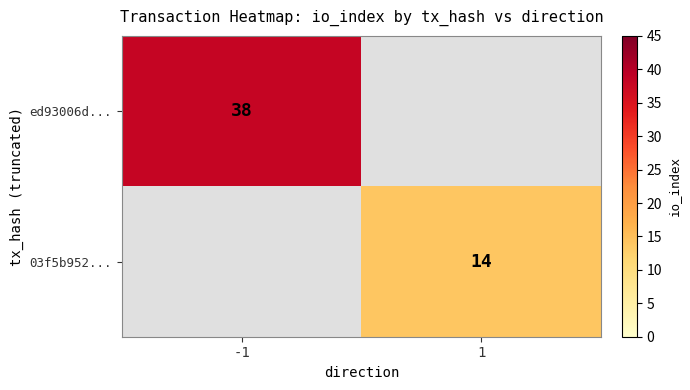

The ed93006d... series shows 52 at -1. True or false?

False